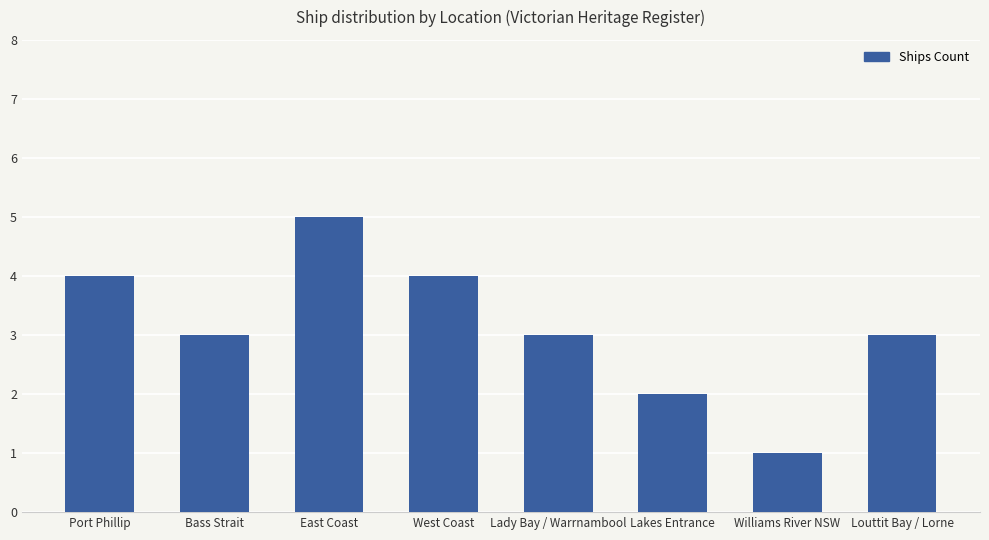

Reading left to right, extract all data points from this chart.

Port Phillip=4	Bass Strait=3	East Coast=5	West Coast=4	Lady Bay / Warrnambool=3	Lakes Entrance=2	Williams River NSW=1	Louttit Bay / Lorne=3